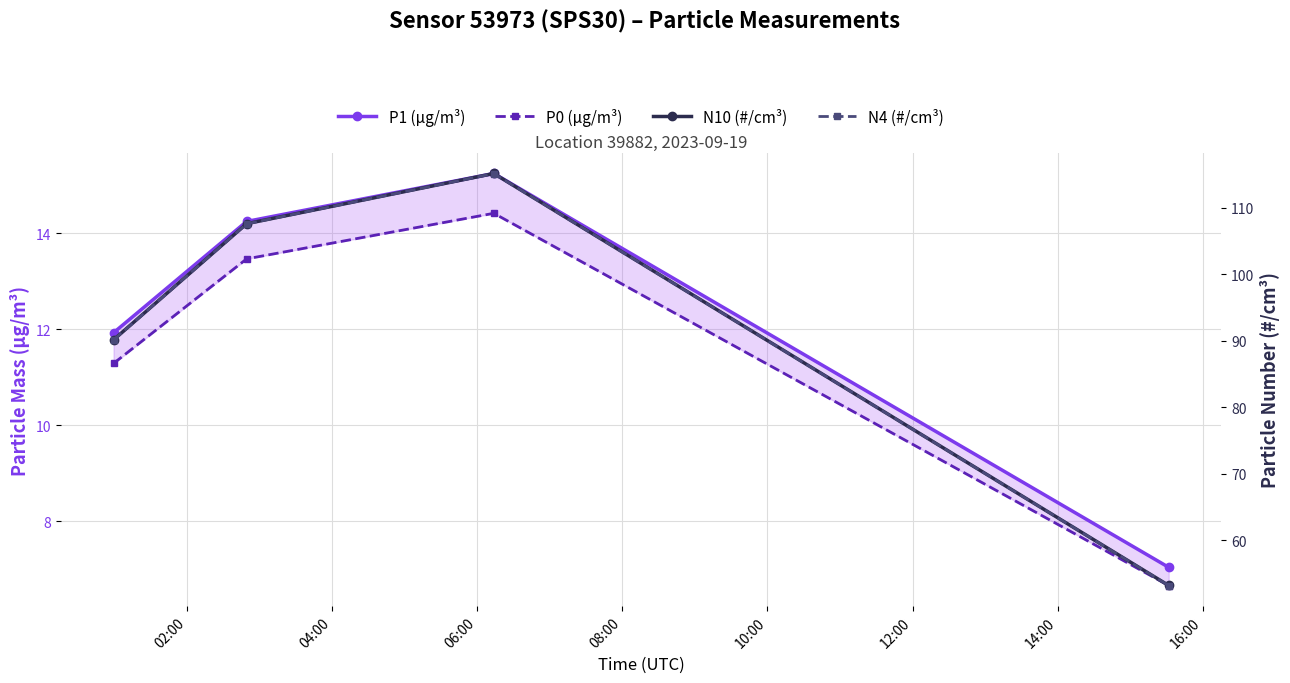

Reading left to right, transcribe all the data shown in this chart.

P1 (µg/m³): 11.9	14.2	15.2	7.0
P0 (µg/m³): 11.3	13.5	14.4	6.7
N10 (#/cm³): 90.1	107.6	115.1	53.2
N4 (#/cm³): 90.1	107.6	115.1	53.2